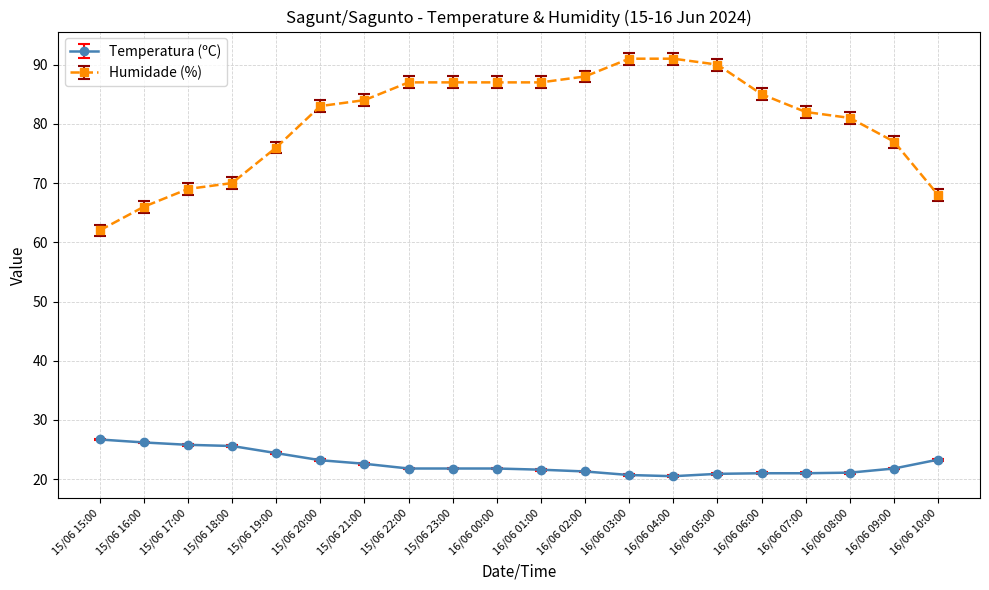

What is the difference between the maximum and minimum values in the Temperatura (ºC) series?

6.2